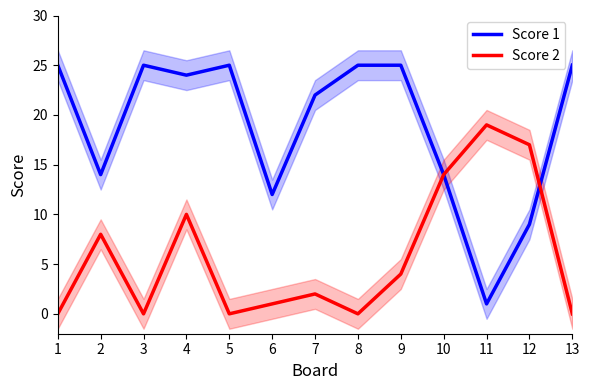

What are all the series names shown in the legend?

Score 1, Score 2